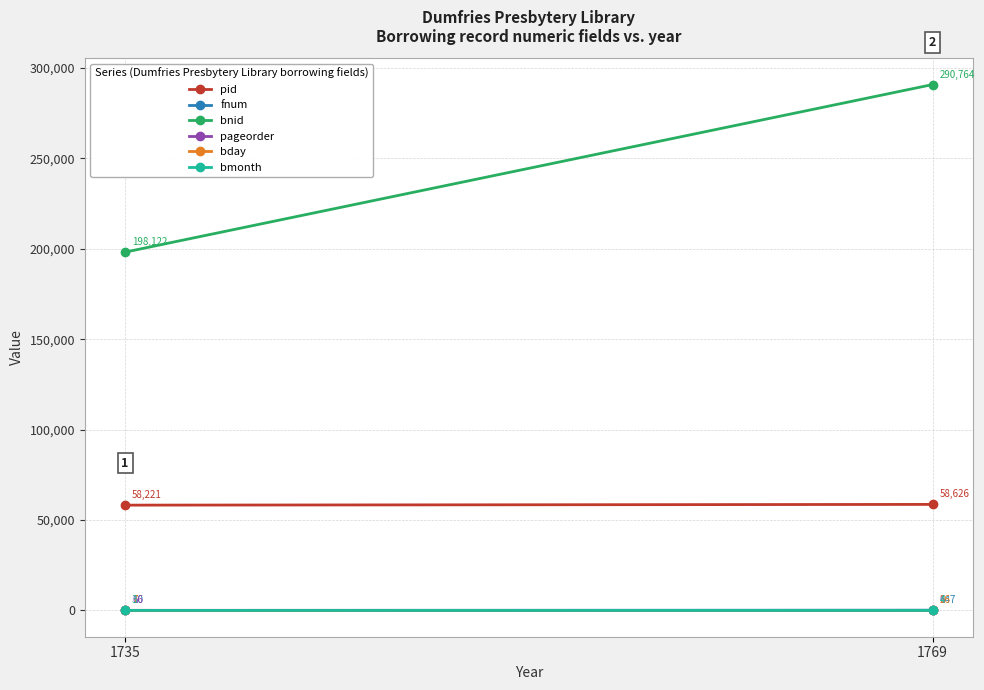

How many distinct data groups are displayed?

6